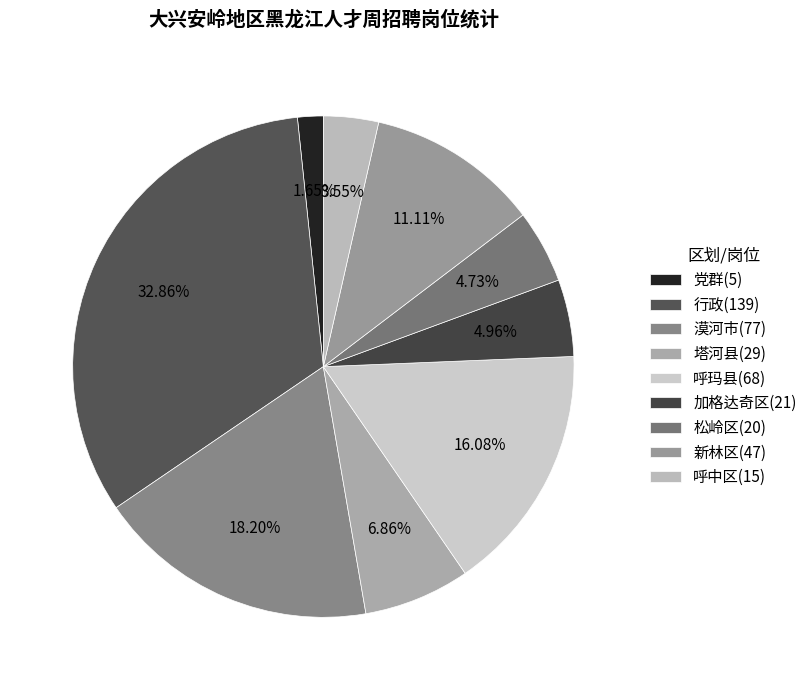

How many slices are in this pie chart?

9